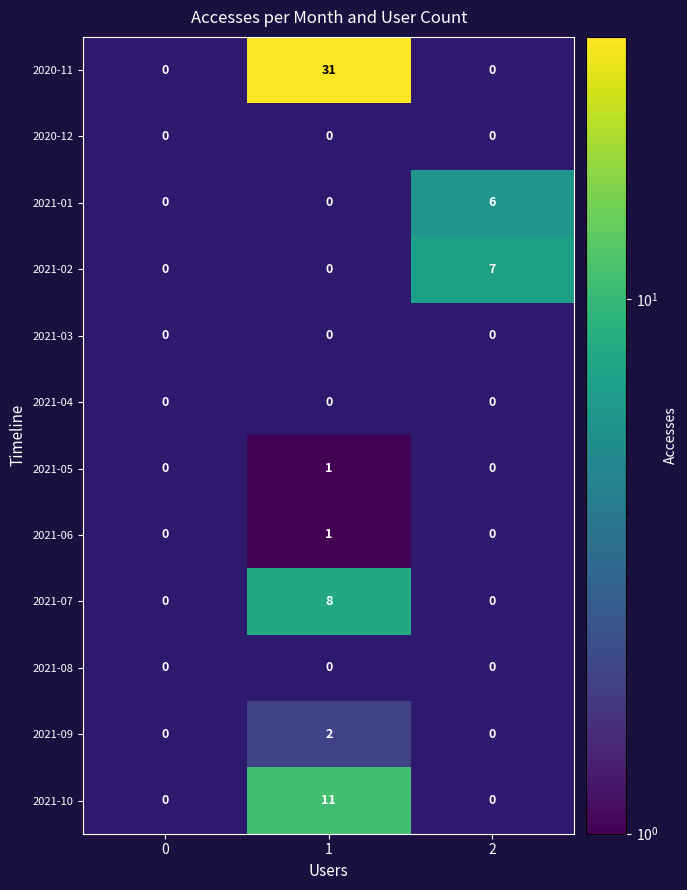

Is it true that 2021-10 equals 14 at 1?

False